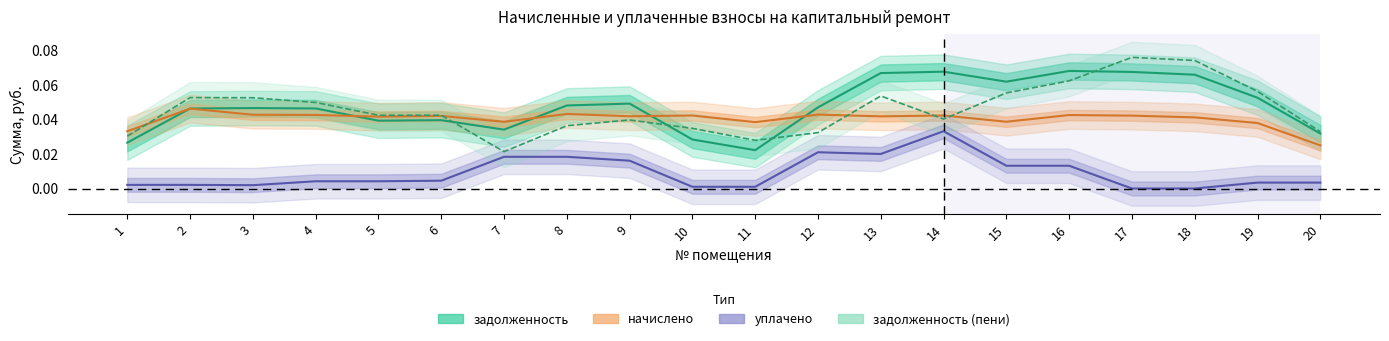

The value of начислено at 15 is 0.0. True or false?

True